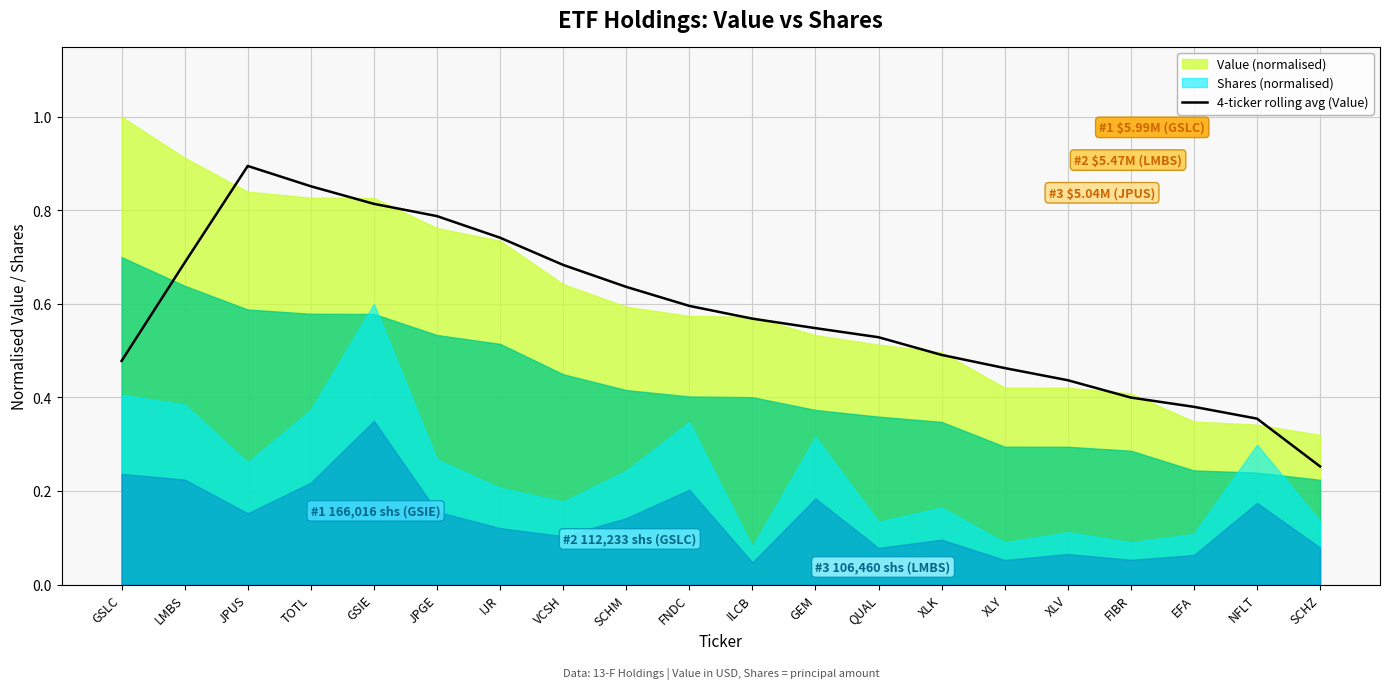

What is the smallest value displayed?

0.3